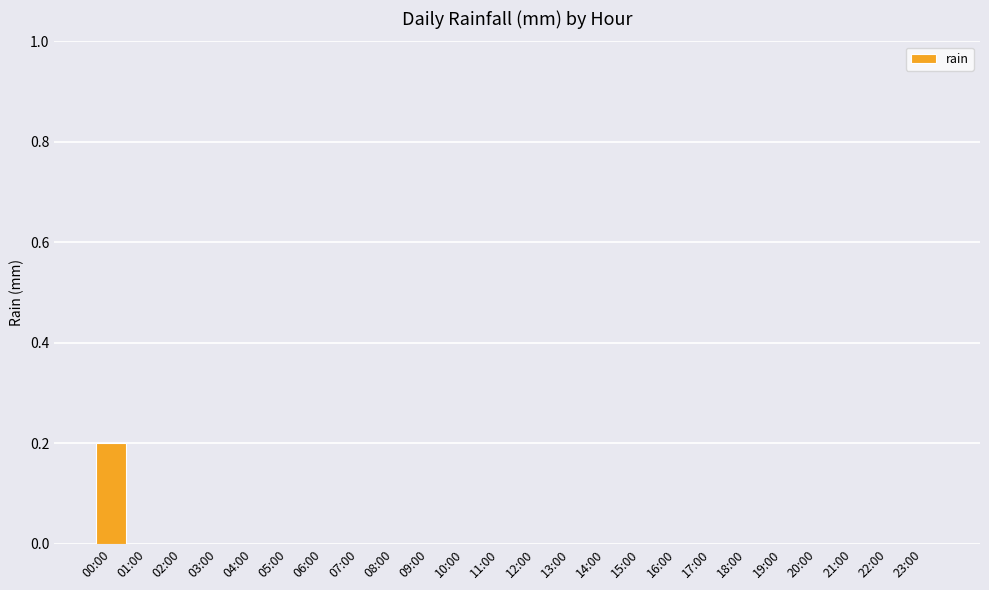

At which category does the chart reach its peak across all series?

00:00